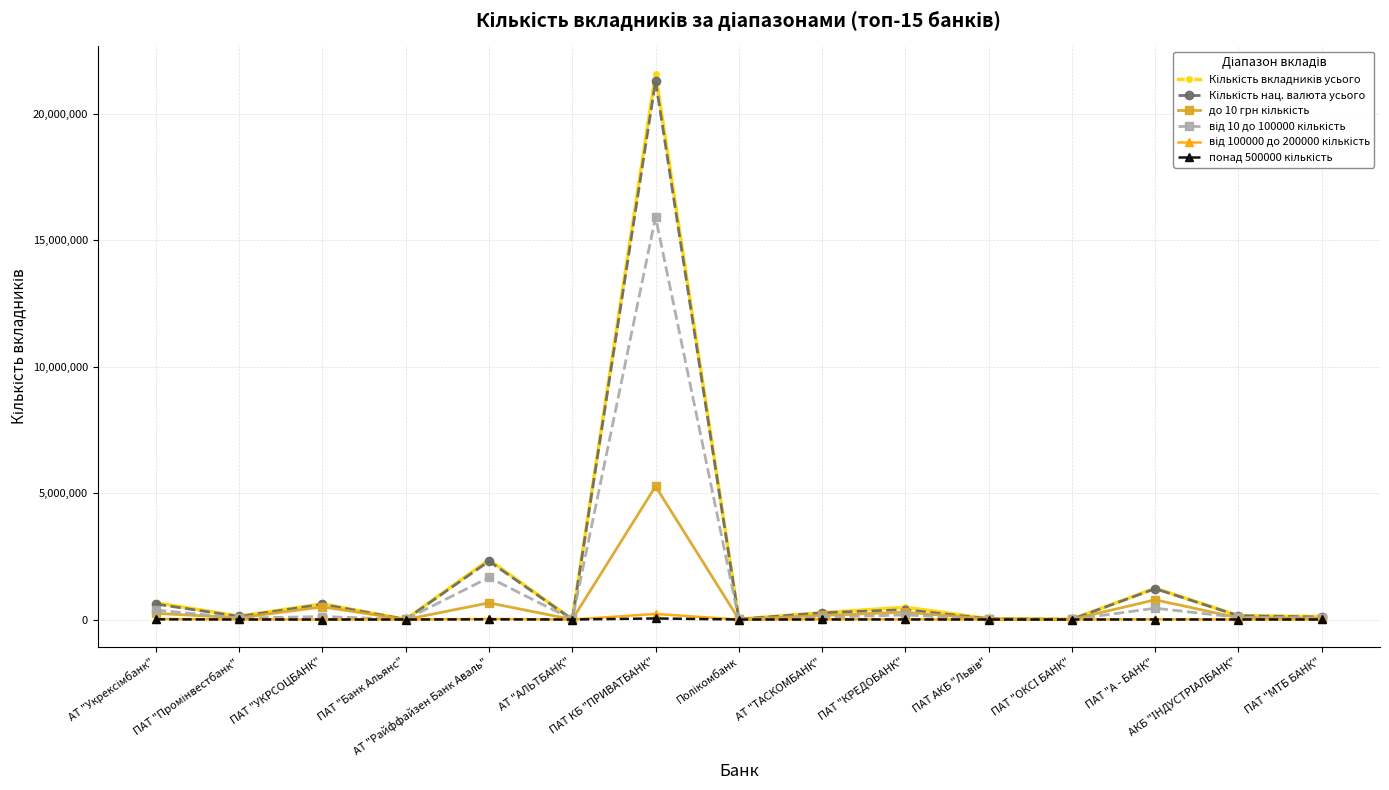

Where is понад 500000 кількість nearest to the value 20778?

АТ "Укрексімбанк"